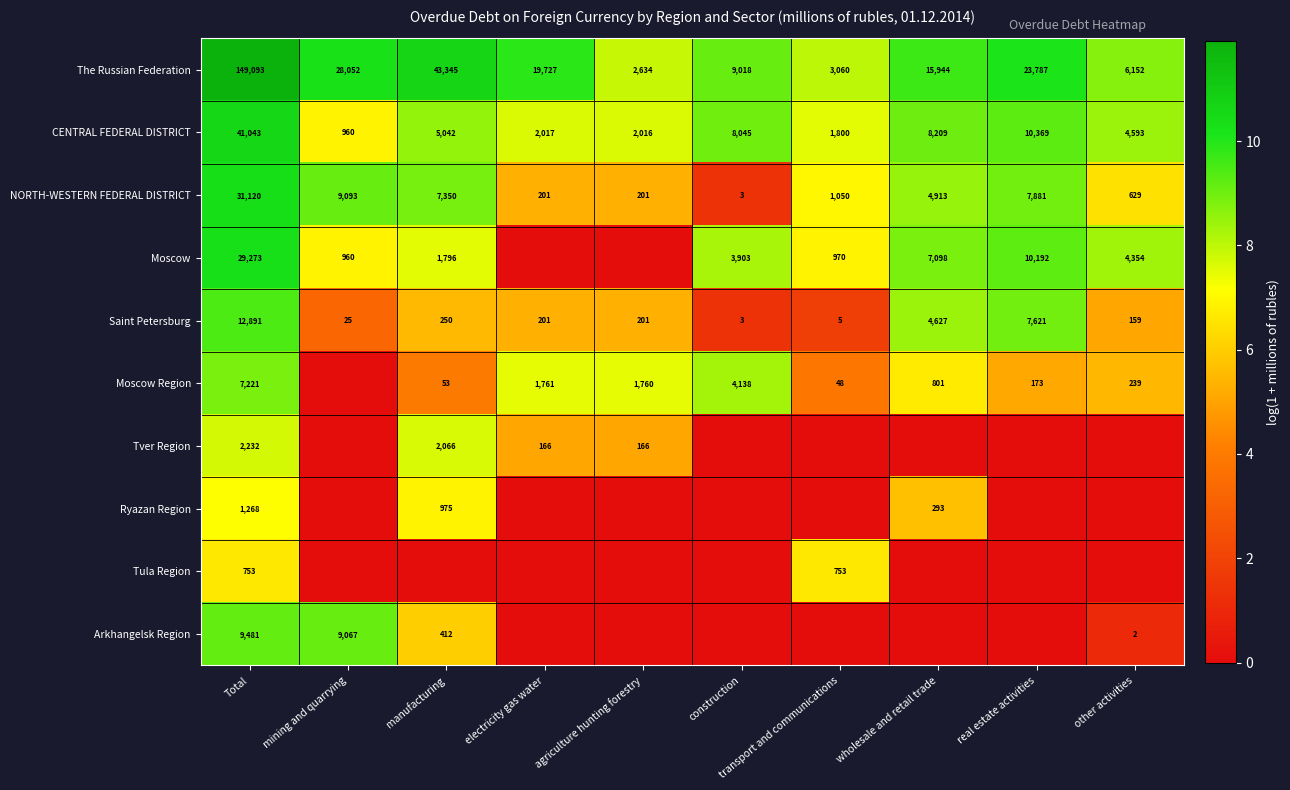

Is the value of The Russian Federation at other activities greater than the value of Moscow Region at agriculture hunting forestry?

Yes